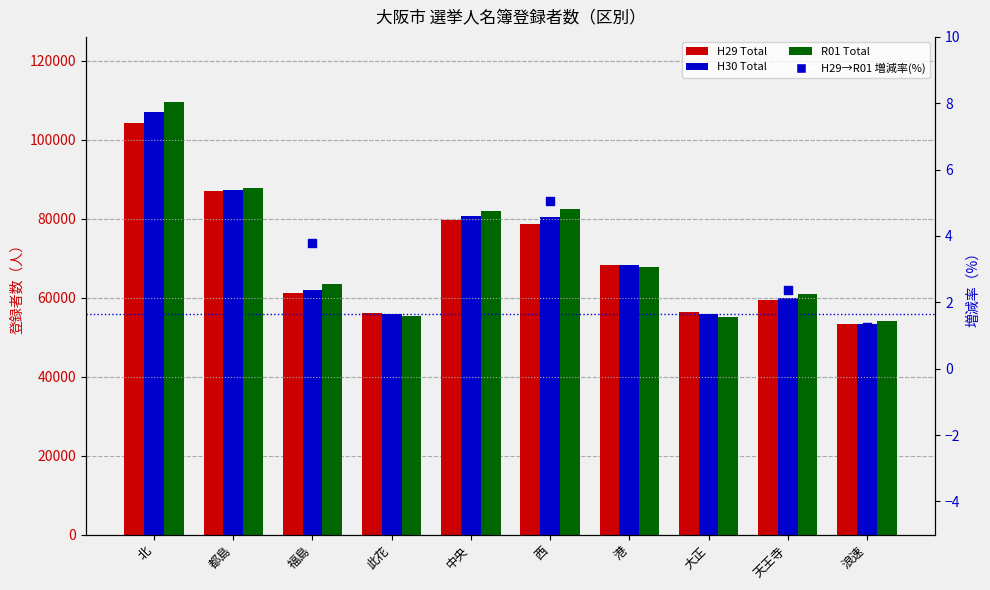

Which series reaches the minimum Y coordinate?

H29→R01 増減率(%)